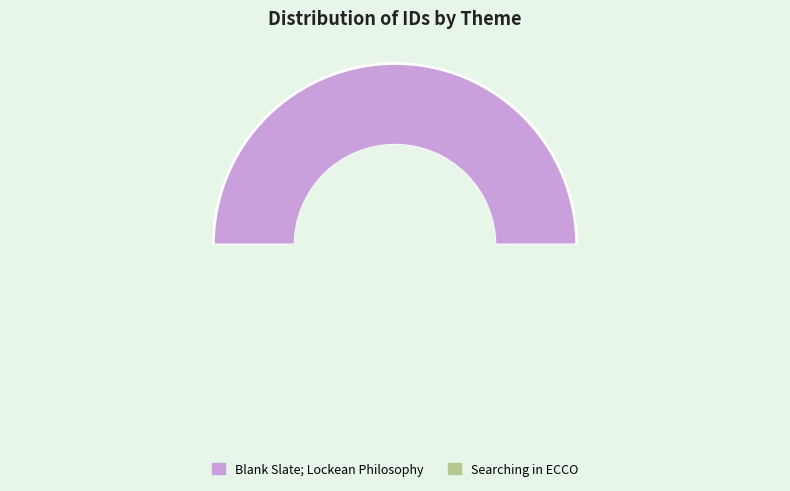

Count the number of slices in the pie.

2